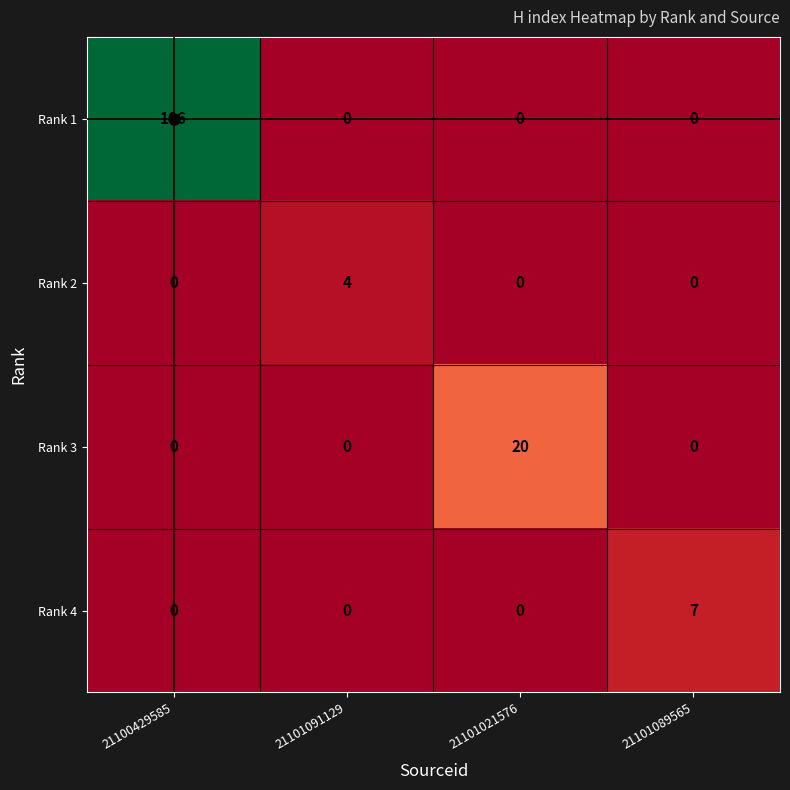

What is the difference between the Rank 2 values at 21101089565 and 21101091129?

4